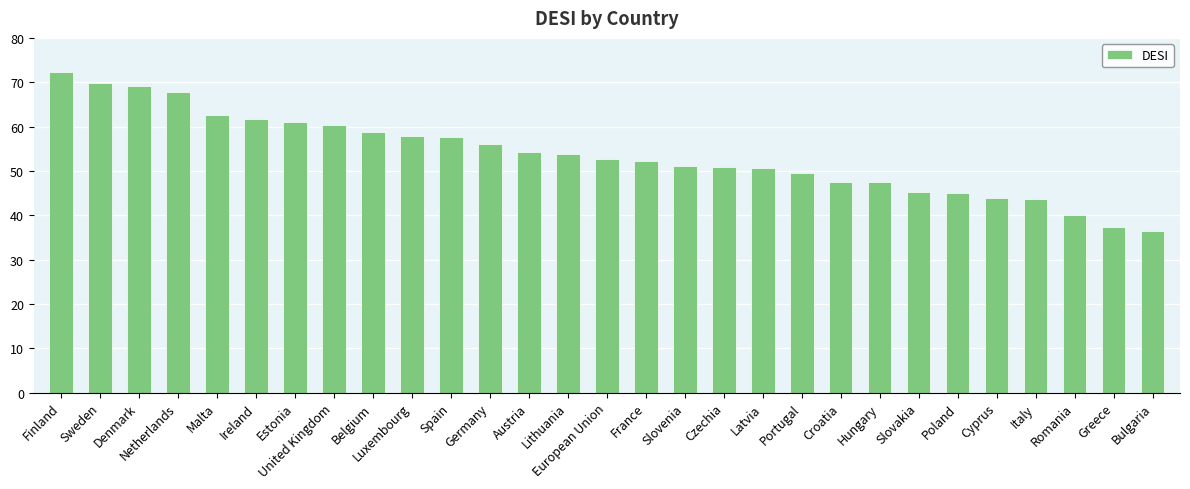

Approximately how many times larger is the value at Estonia compared to Portugal?

1.2